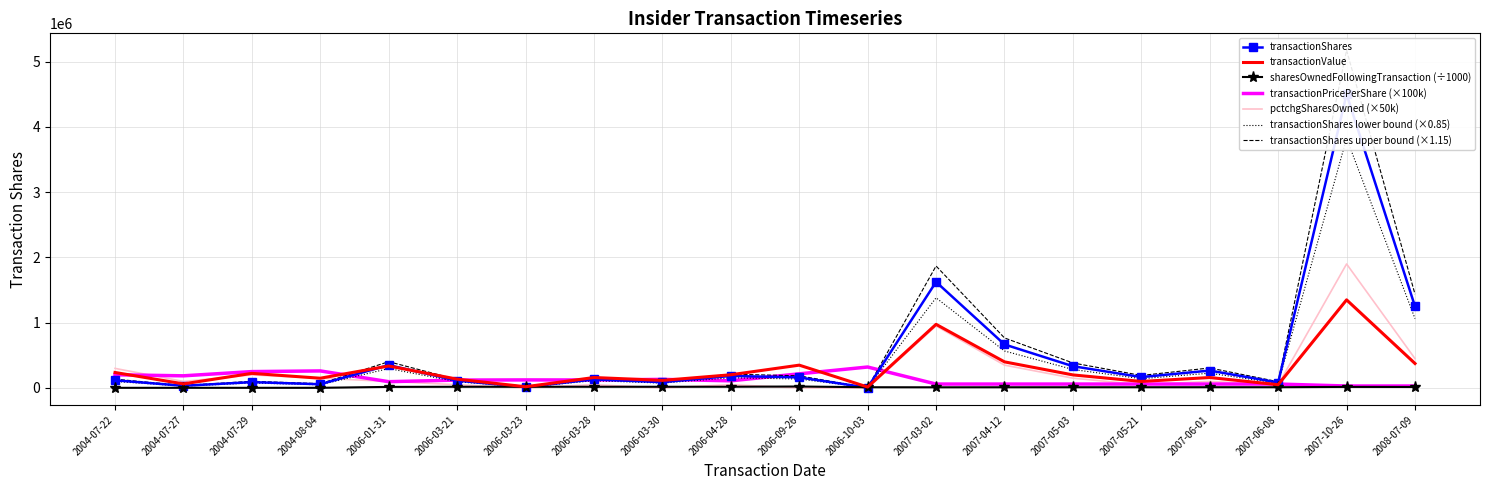

Is the value of transactionValue at 2006-03-21 greater than the value of sharesOwnedFollowingTransaction at 2006-03-21?

Yes